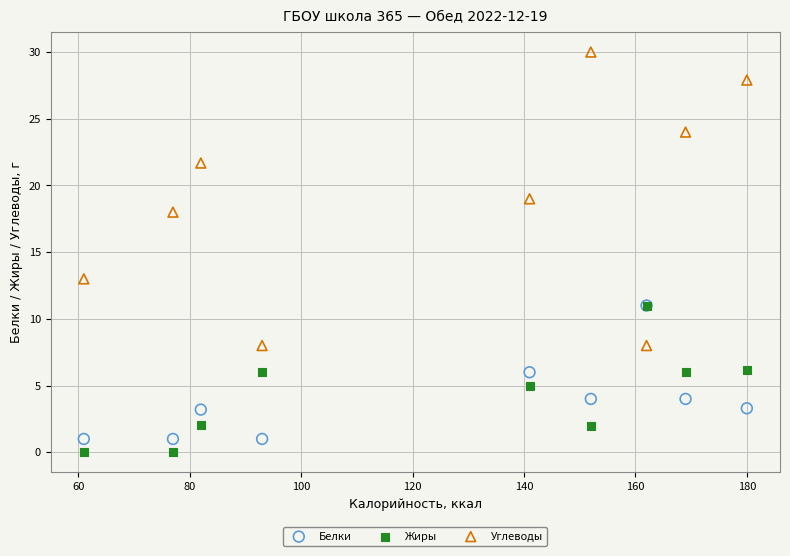

What are all the series names shown in the legend?

Белки, Жиры, Углеводы